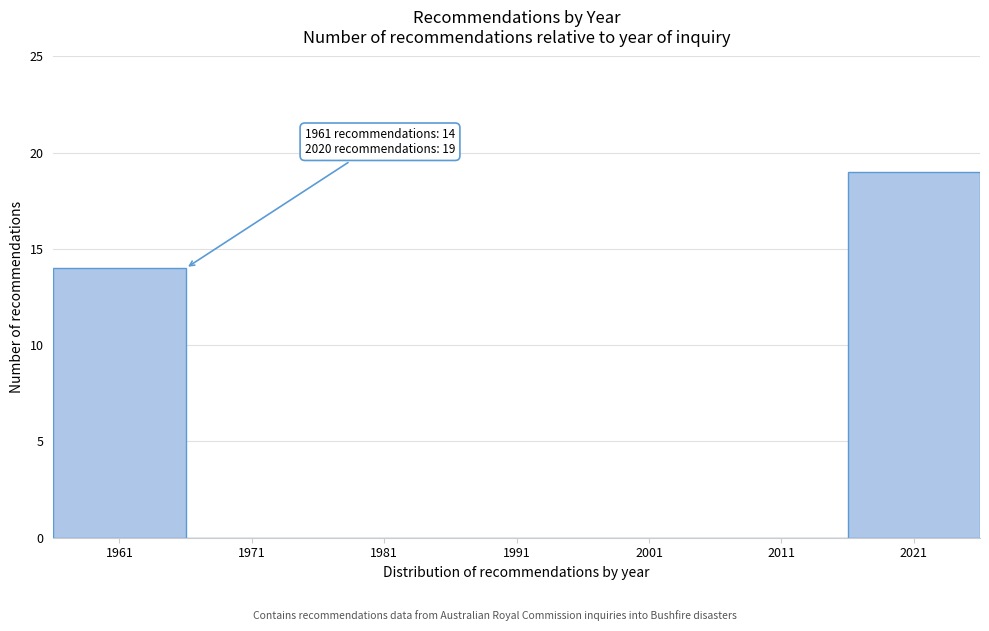

Which range on the x-axis has the tallest bar?

2016 to 2026